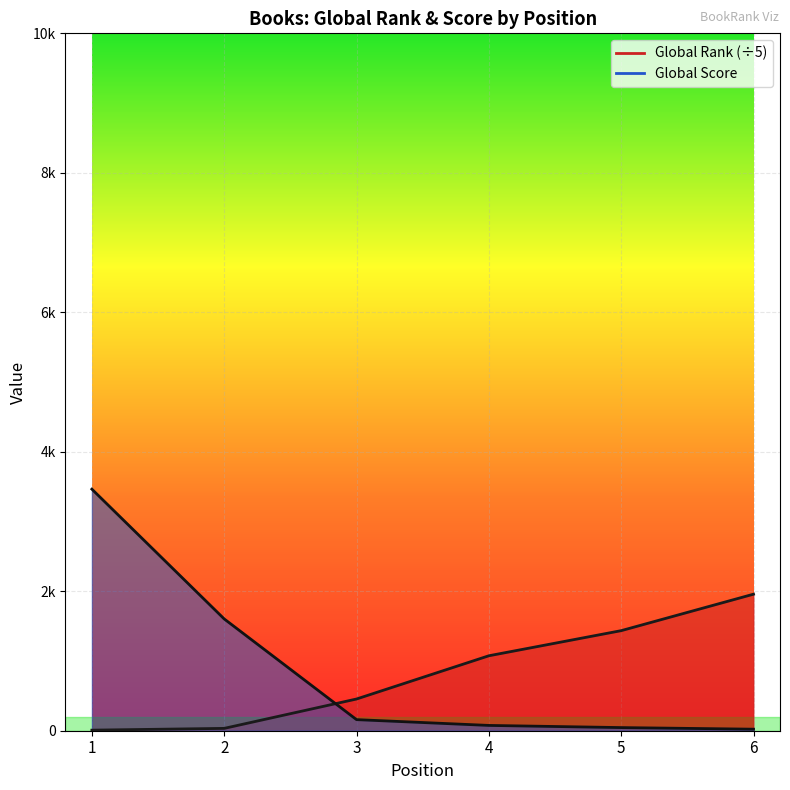

Where do Global Score and Global Rank first cross each other?

2 and 3